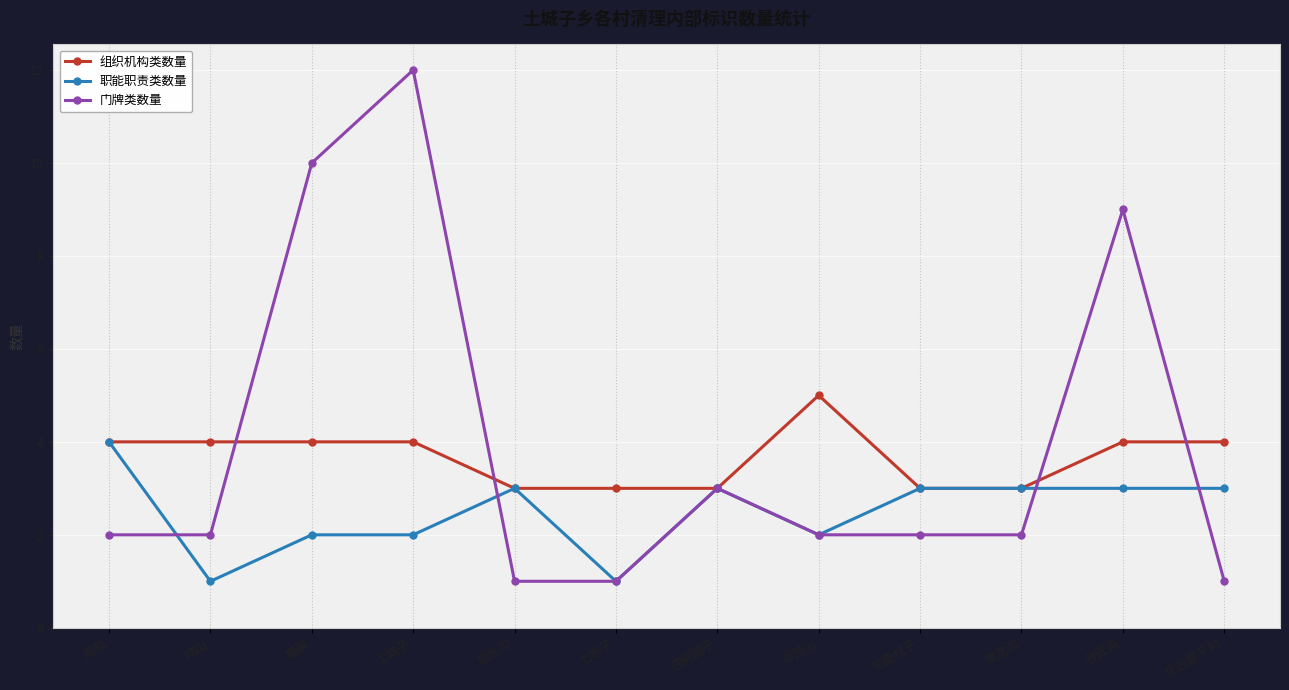

What is the value of the 职能职责类数量 point at the 9th from the left?

3